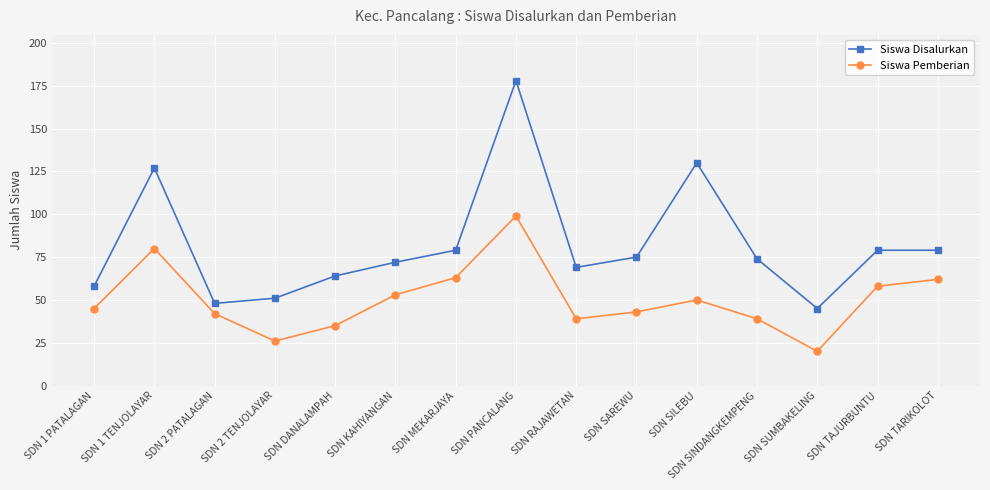

The Siswa Disalurkan series shows 50 at SDN TAJURBUNTU. True or false?

False